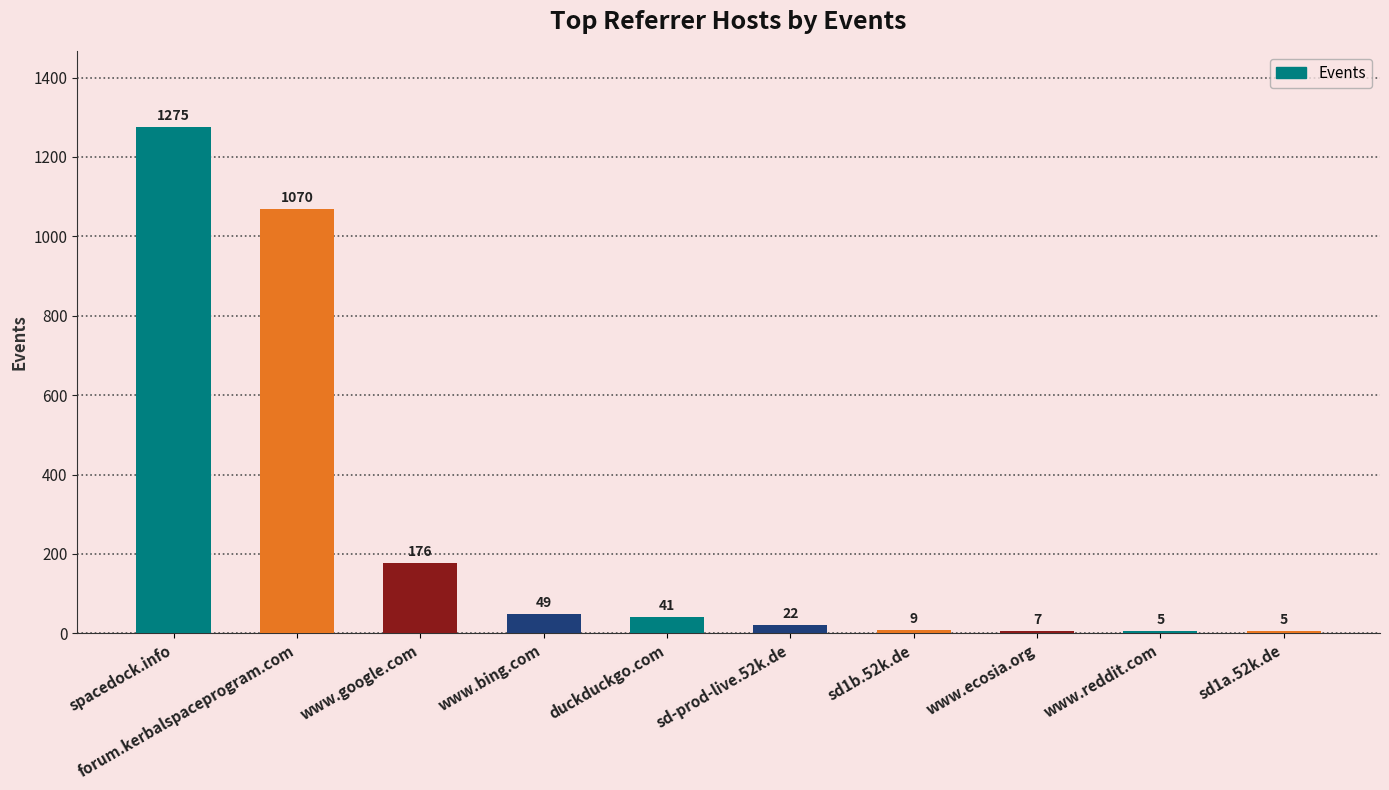

Count the number of data series in this chart.

1